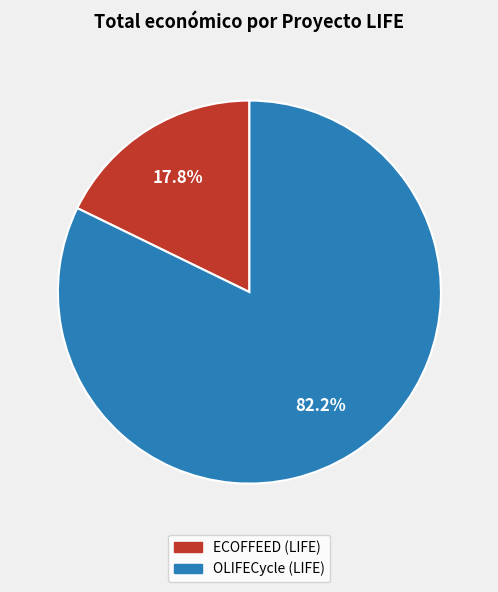

Rank the categories by value from highest to lowest.

OLIFECycle (LIFE), ECOFFEED (LIFE)